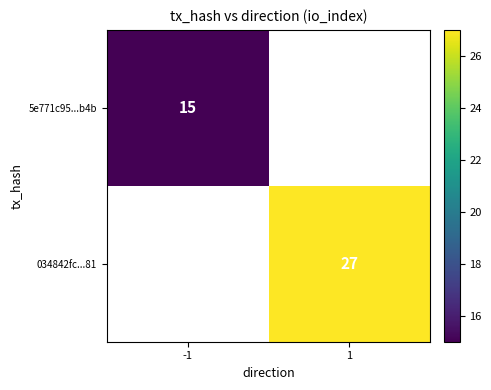

At which category does the chart reach its minimum across all series?

-1